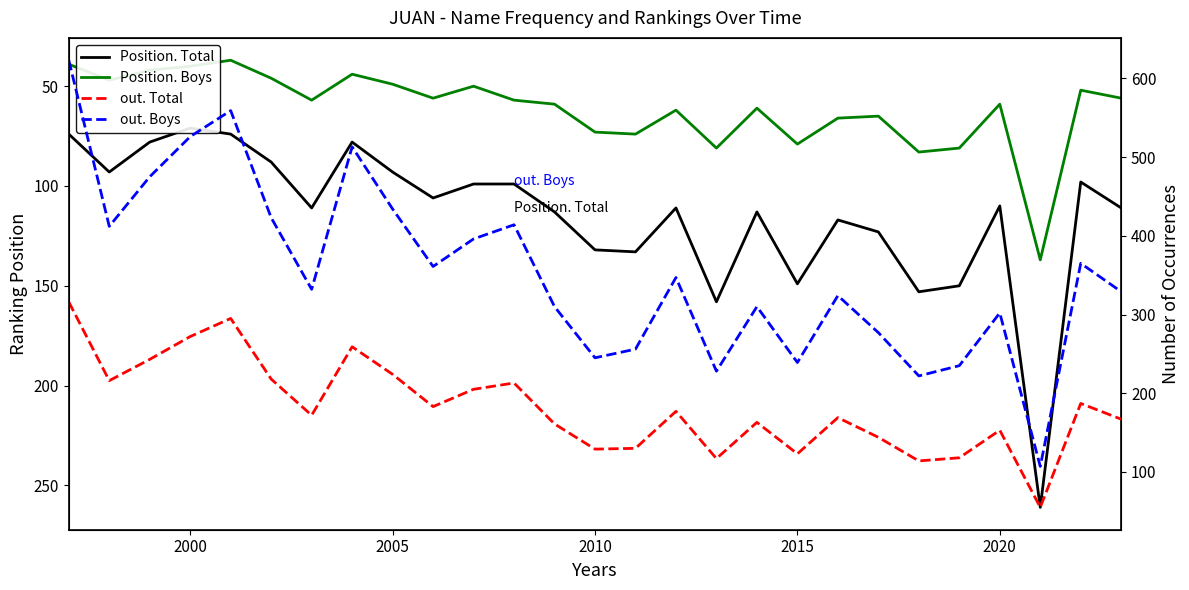

True or false: Position. Boys and Position. Total cross at least once.

False